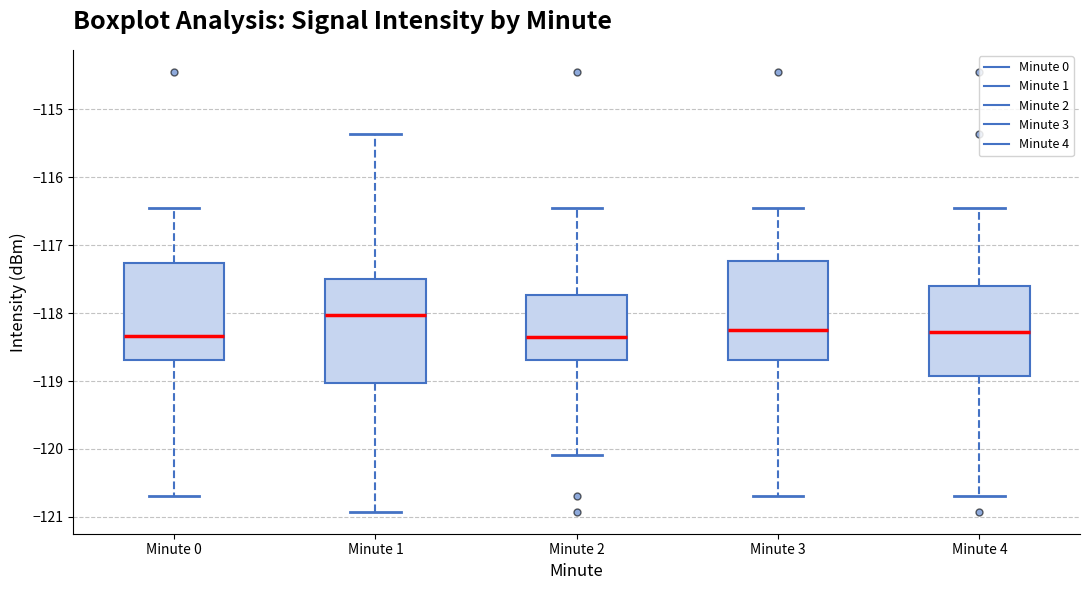

Reading left to right, transcribe this box plot: for each box, give where its median line is, the range the box spans, and where its two whiskers end, as read against the y-axis. The values are not printed on the chart, so give them approximately, as read against the axis.

Minute 0: median -118.3, box -118.7 to -117.3, whiskers -120.7 to -116.5
Minute 1: median -118.0, box -119.0 to -117.5, whiskers -120.9 to -115.4
Minute 2: median -118.4, box -118.7 to -117.7, whiskers -120.1 to -116.5
Minute 3: median -118.2, box -118.7 to -117.2, whiskers -120.7 to -116.5
Minute 4: median -118.3, box -118.9 to -117.6, whiskers -120.7 to -116.5